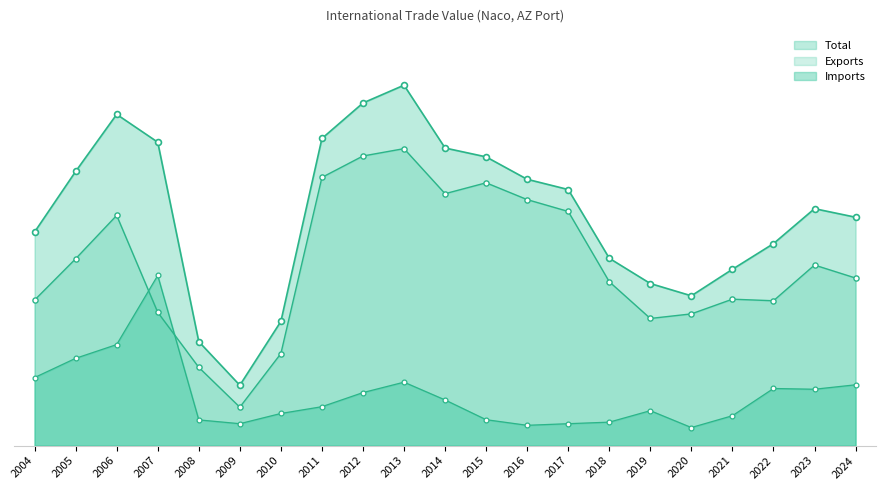

Is the value of Exports at 2009 greater than the value of Imports at 2014?

No